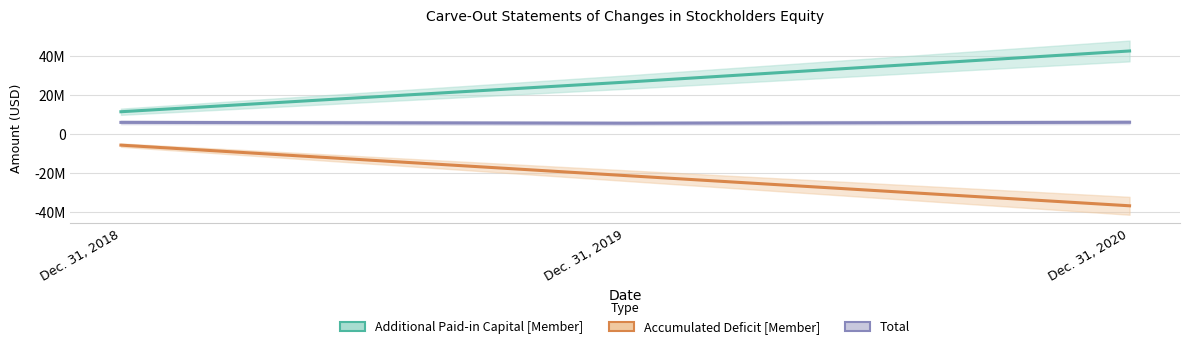

Which series has the largest total across all categories?

Additional Paid-in Capital [Member]